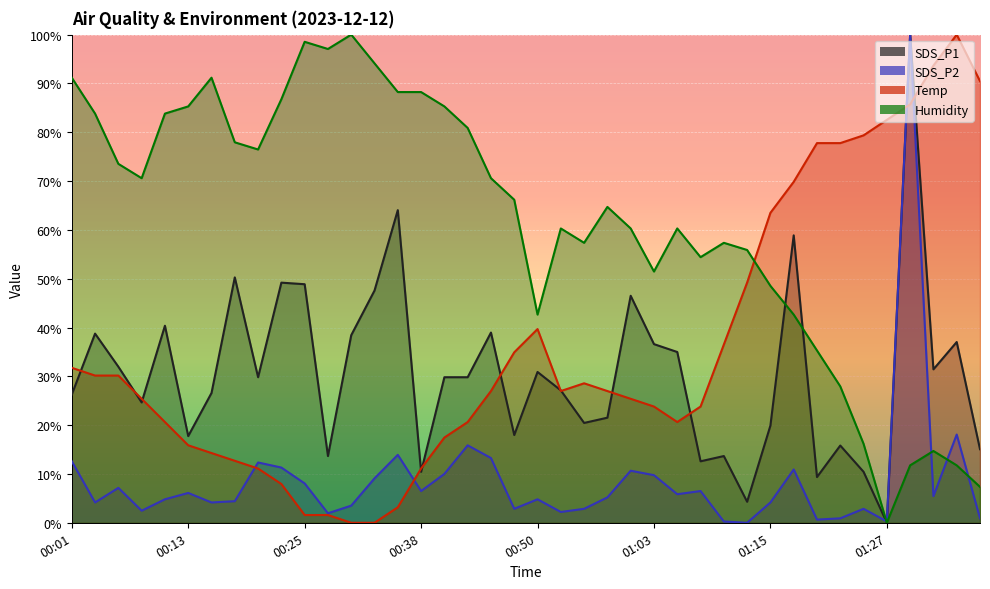

How many intersections are there between Humidity and SDS_P2?

4